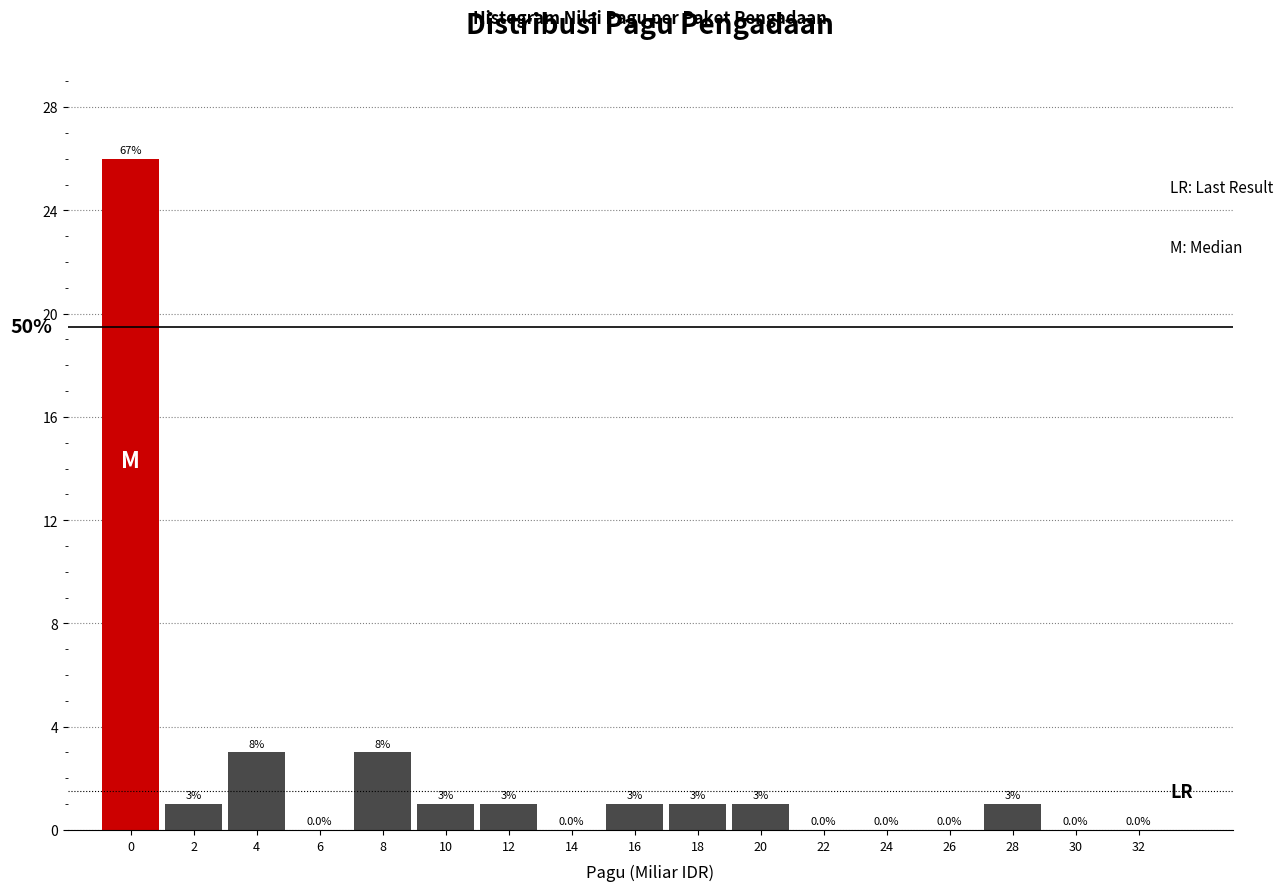

Reading left to right, extract all data points from this chart.

0=26	2=1	4=3	6=0	8=3	10=1	12=1	14=0	16=1	18=1	20=1	22=0	24=0	26=0	28=1	30=0	32=0